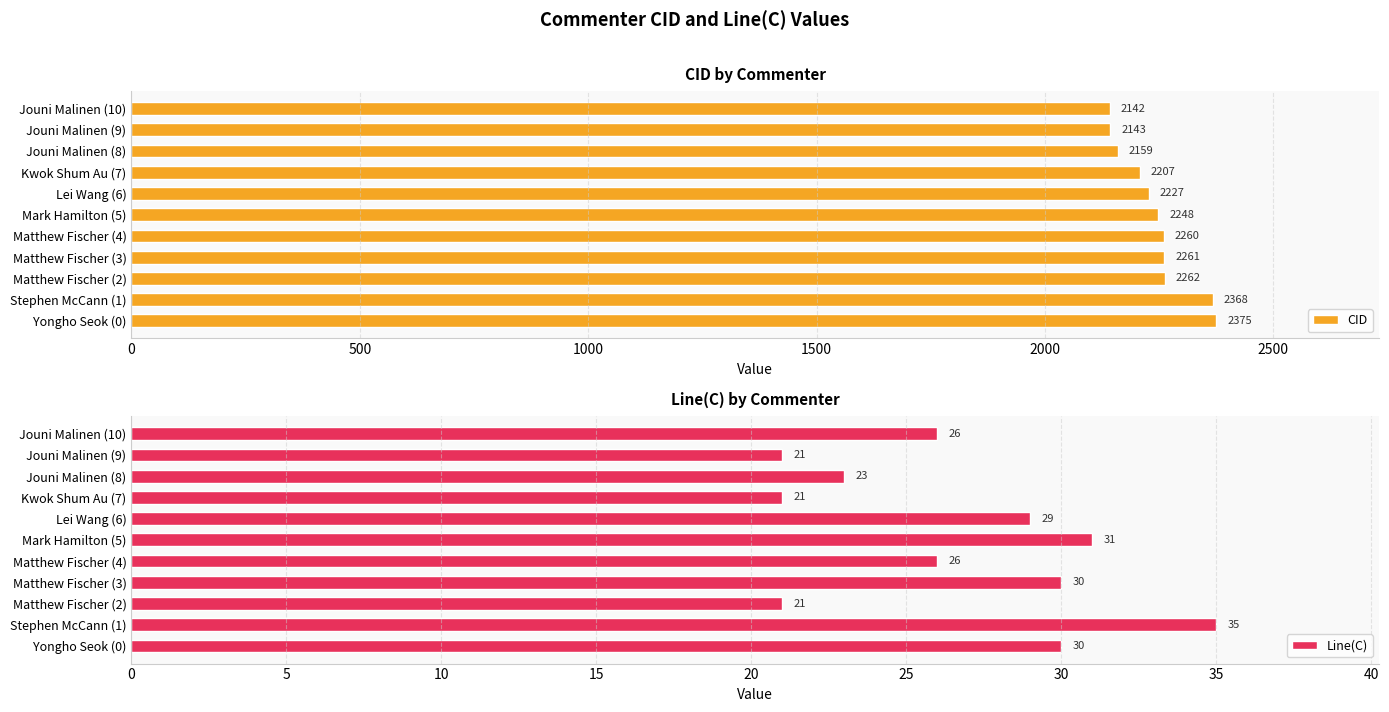

At which label does CID reach its peak?

Yongho Seok (0)